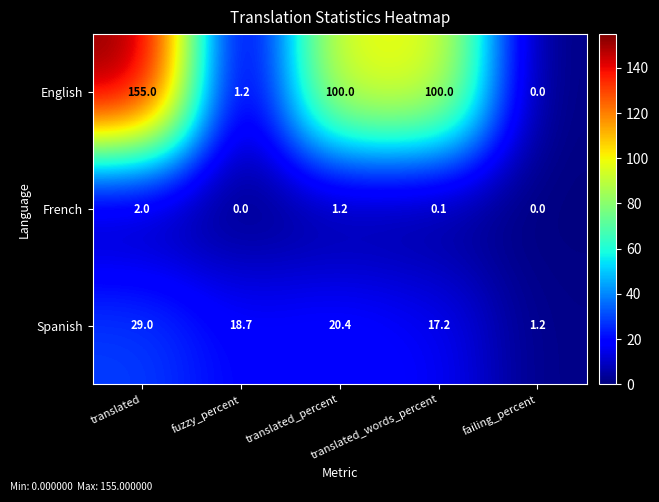

What is the difference between the maximum and minimum values in the English series?

155.0